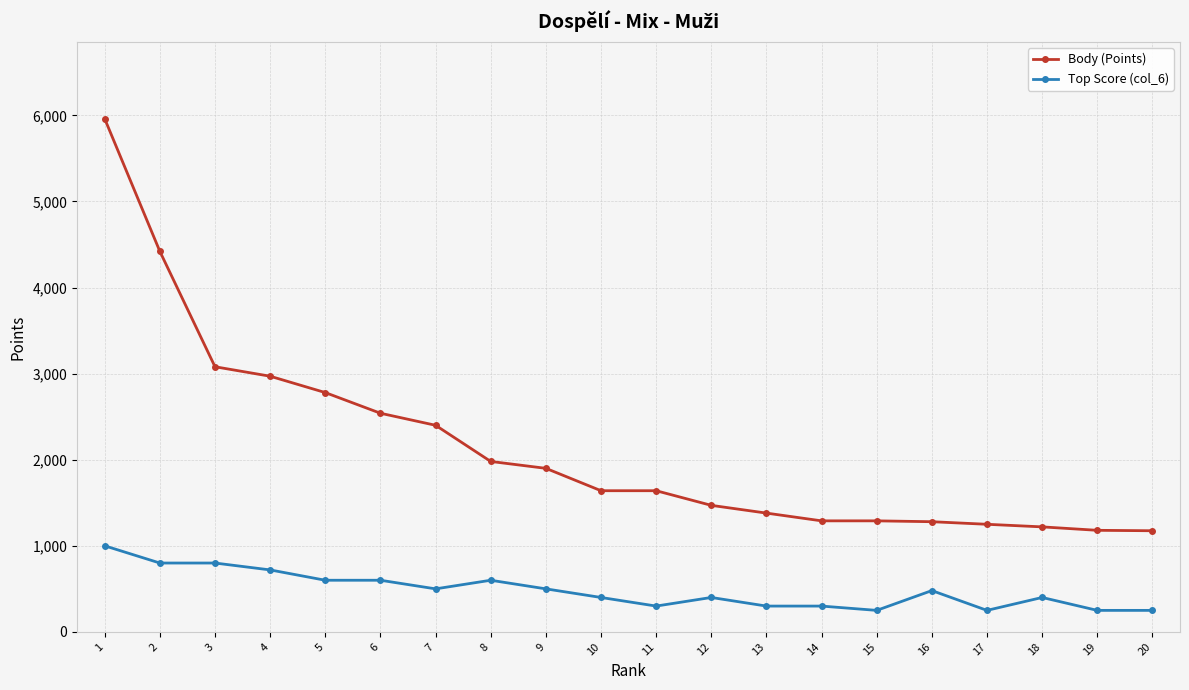

What is the value of the Top Score (col_6) point at the 19th from the left?

250